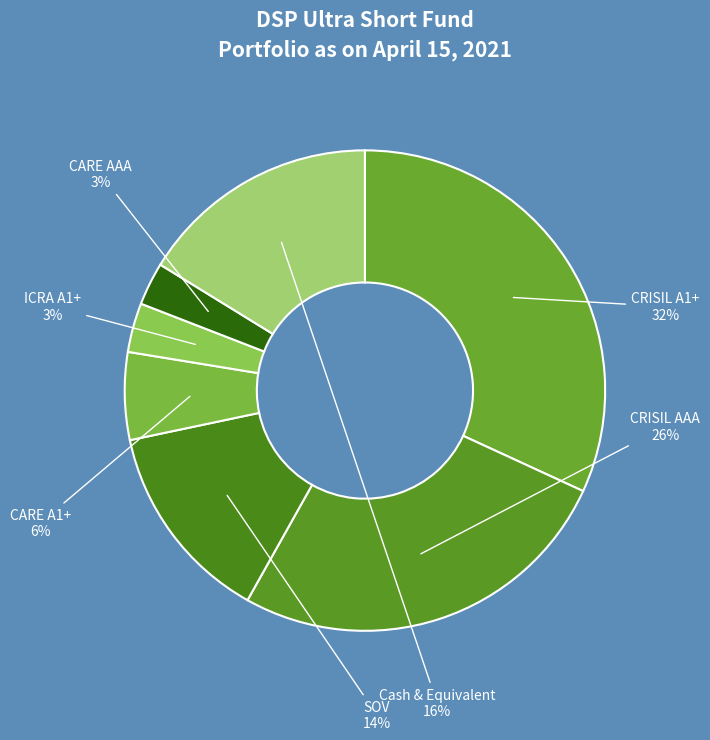

To the nearest percent, what is the average slice percentage?

14%